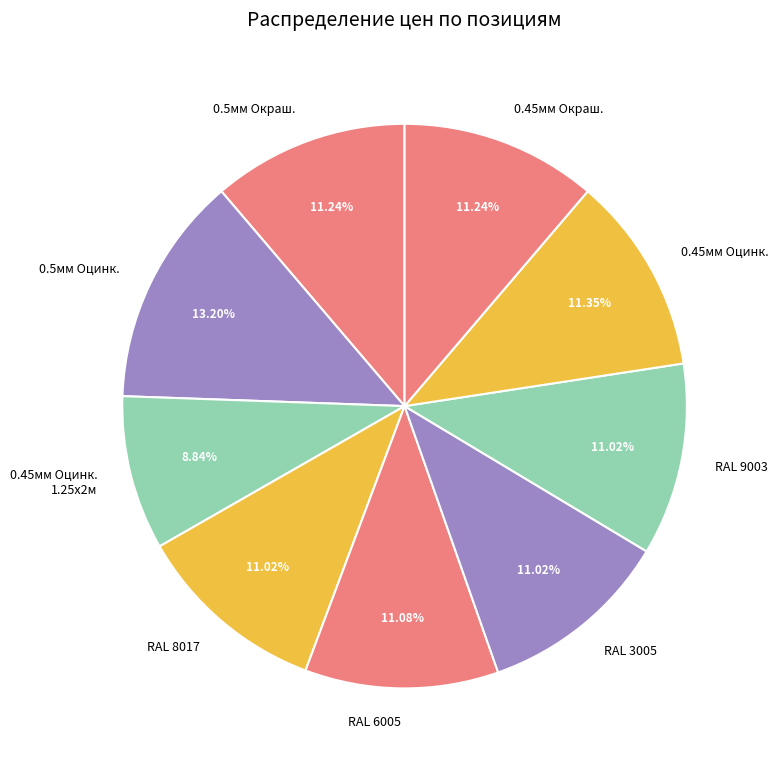

Which slice is the largest?

0.5мм Оцинк.